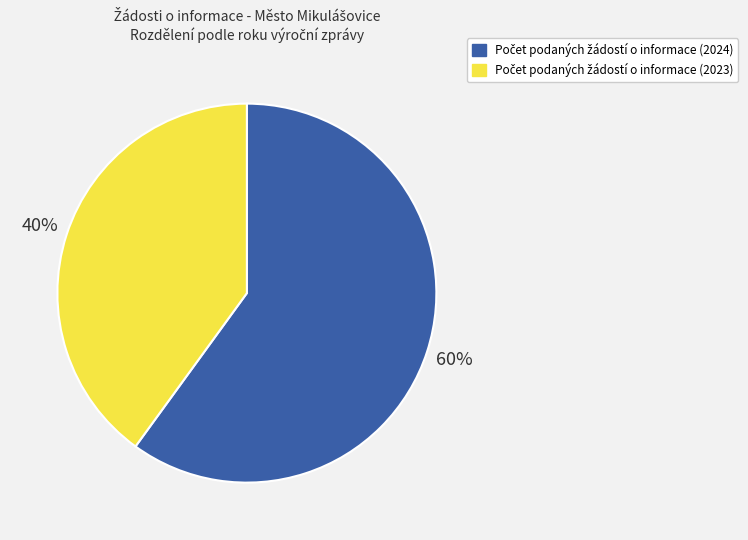

Is there any slice that represents more than half of the pie?

Yes